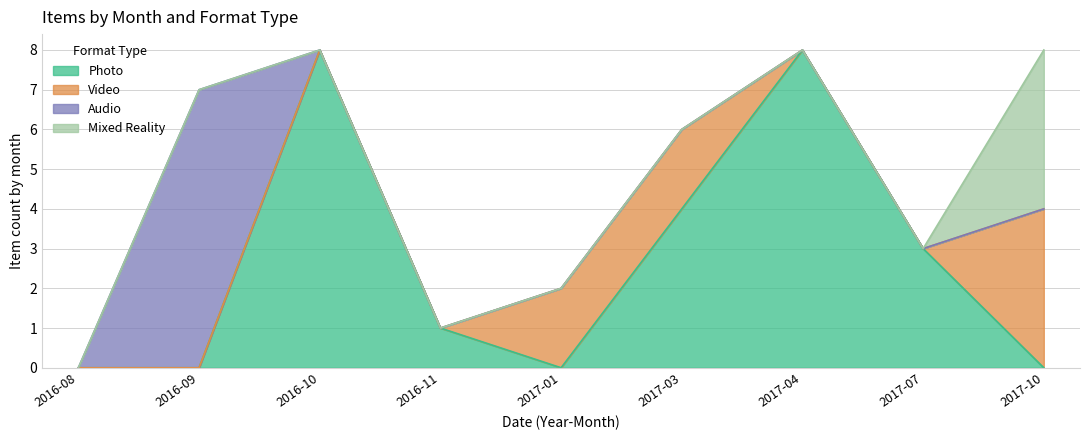

What is the label of the 9th point from the right?

2016-08